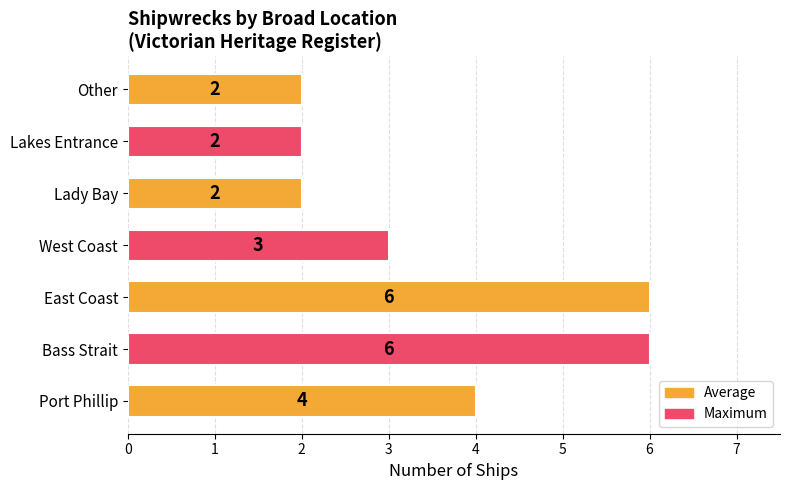

What is the difference between the maximum and minimum values?

4